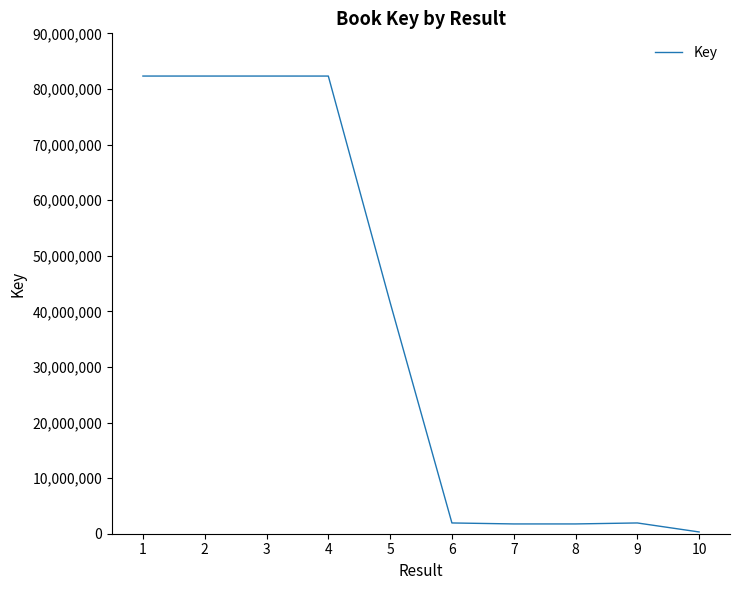

Where is the data nearest to the value 41316427?

5